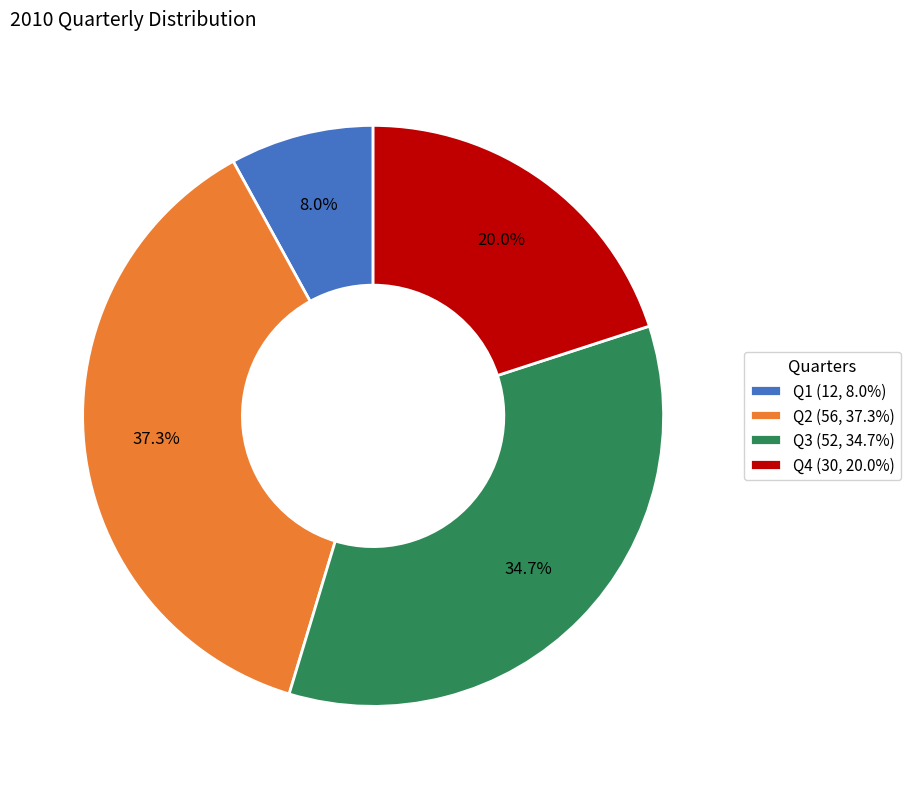

To the nearest percent, what is the combined percentage of Q2 and Q1?

45%